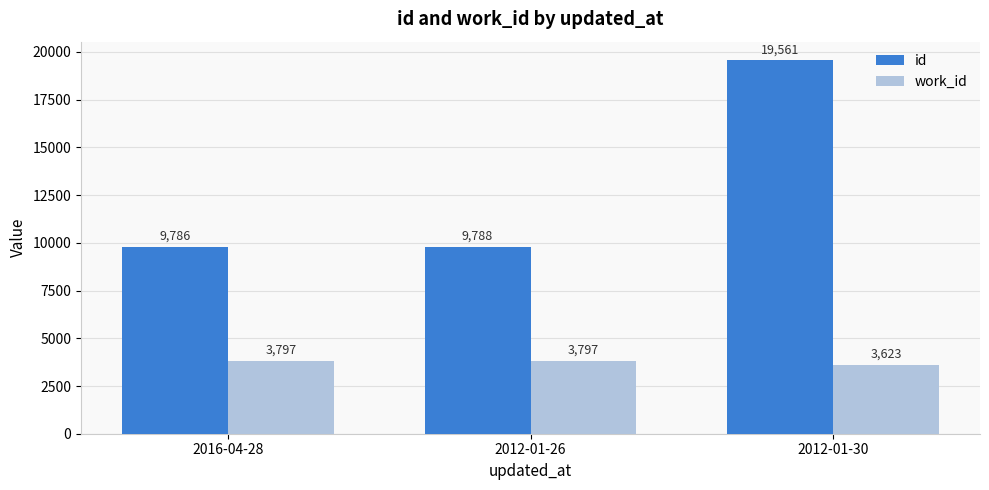

Which series has the largest range (max minus min)?

id